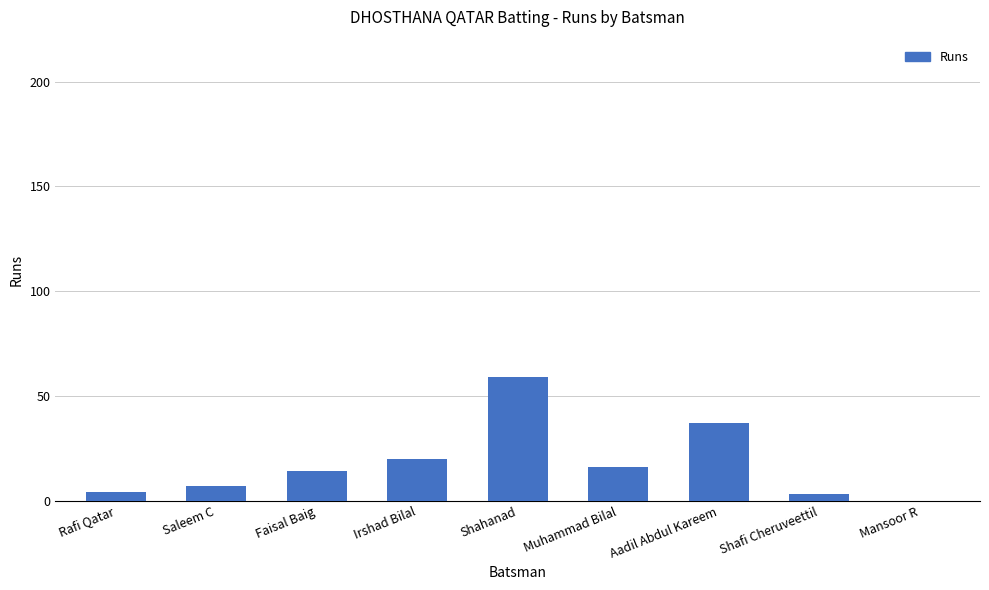

How many values are above zero?

8